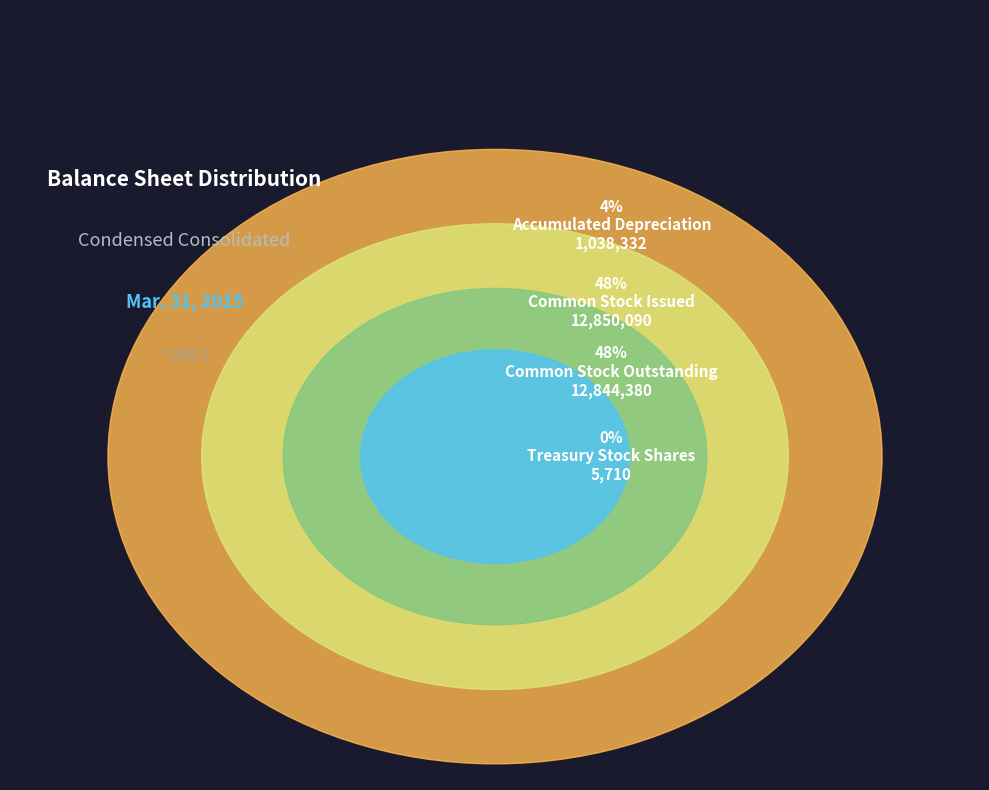

Is it true that Common Stock Issued is 48% of the pie?

True